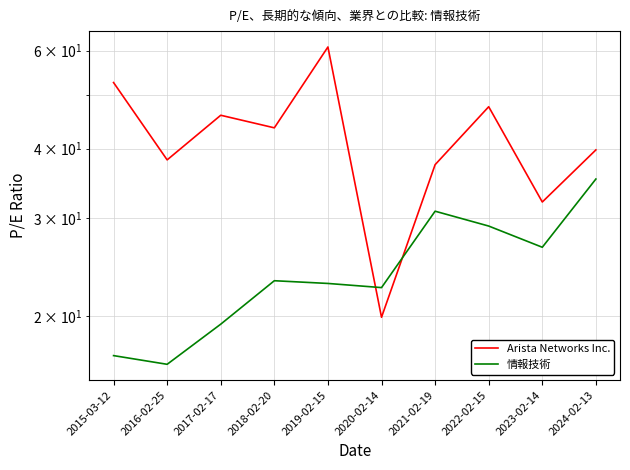

Rank the series by their maximum value, from highest to lowest.

Arista Networks Inc., 情報技術